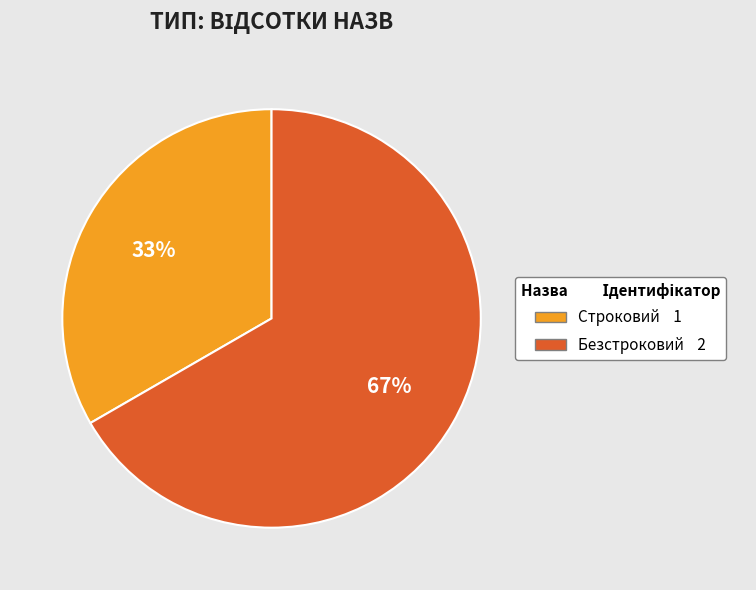

To the nearest percent, what is the average slice percentage?

50%